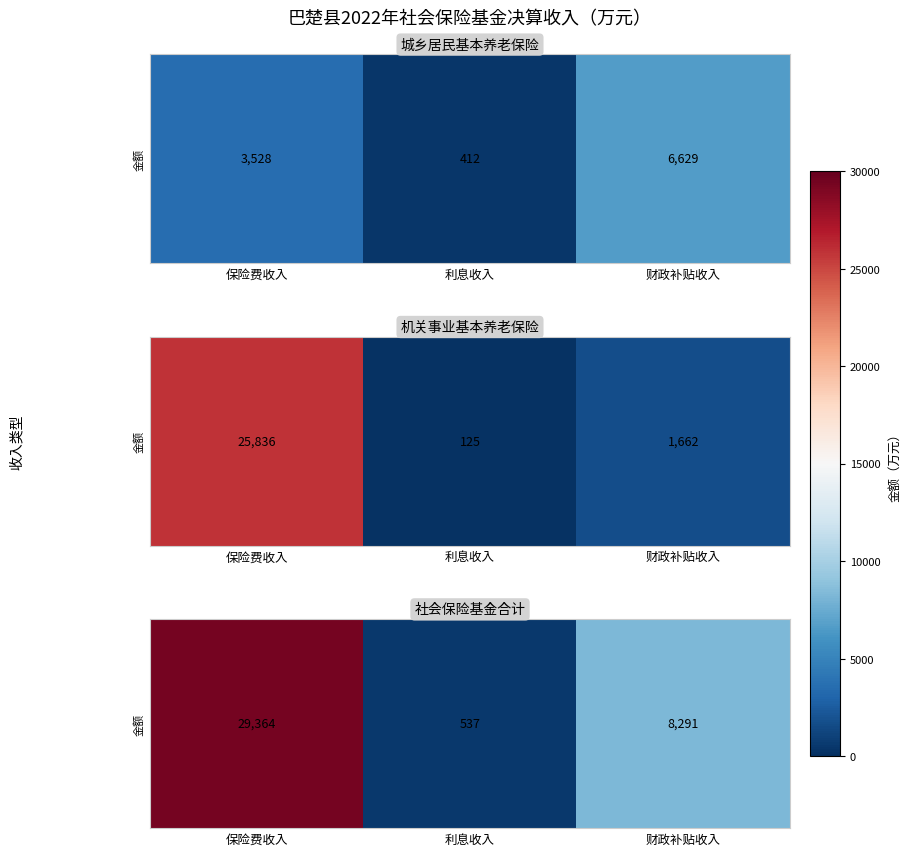

The value at 财政补贴收入 is 8291. True or false?

True